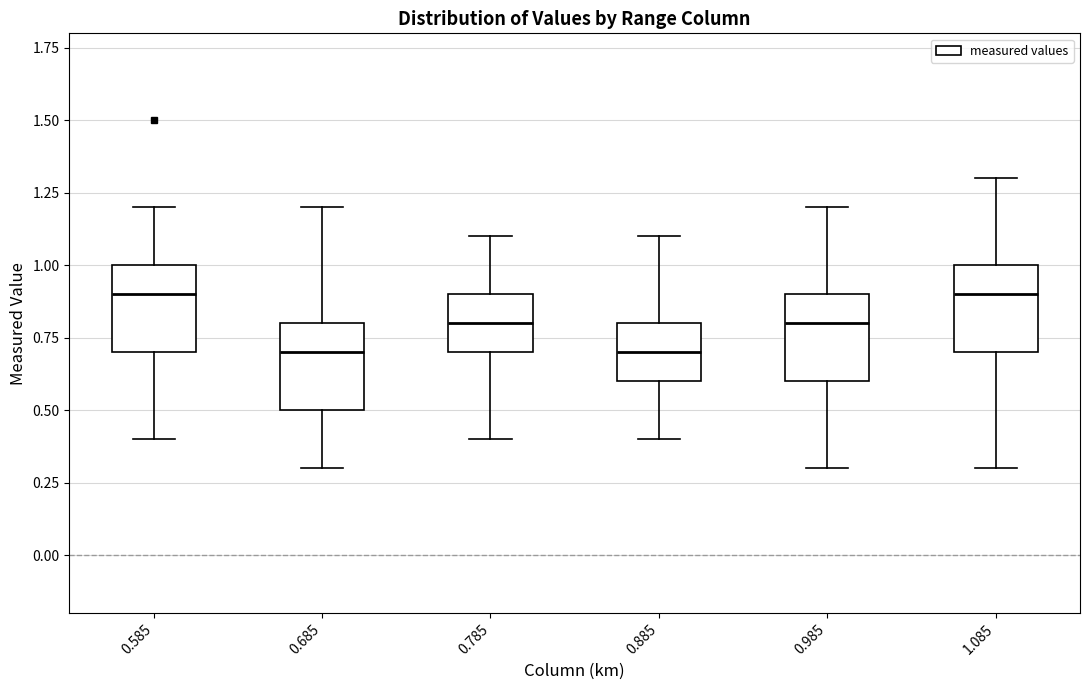

Reading left to right, read every box against the y-axis: the position of its median line, the range the box covers, and the ends of its whiskers. The values are not printed on the chart, so give them approximately, as read against the axis.

0.585: median 0.9, box 0.7 to 1.0, whiskers 0.4 to 1.2
0.685: median 0.7, box 0.5 to 0.8, whiskers 0.3 to 1.2
0.785: median 0.8, box 0.7 to 0.9, whiskers 0.4 to 1.1
0.885: median 0.7, box 0.6 to 0.8, whiskers 0.4 to 1.1
0.985: median 0.8, box 0.6 to 0.9, whiskers 0.3 to 1.2
1.085: median 0.9, box 0.7 to 1.0, whiskers 0.3 to 1.3